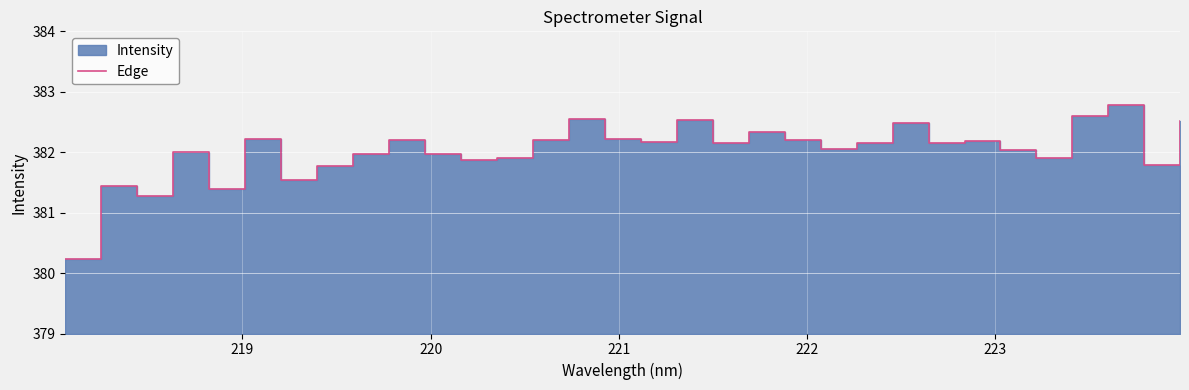

What is the difference between the second highest and minimum values?

2.4